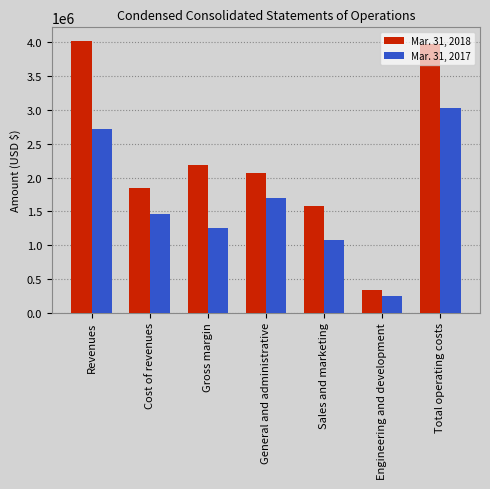

Reading left to right, transcribe all the data shown in this chart.

Mar. 31, 2018: Revenues=4023189	Cost of revenues=1838826	Gross margin=2184363	General and administrative=2068510	Sales and marketing=1584428	Engineering and development=329730	Total operating costs=3982668
Mar. 31, 2017: Revenues=2712234	Cost of revenues=1458737	Gross margin=1253497	General and administrative=1703032	Sales and marketing=1069935	Engineering and development=249843	Total operating costs=3022810